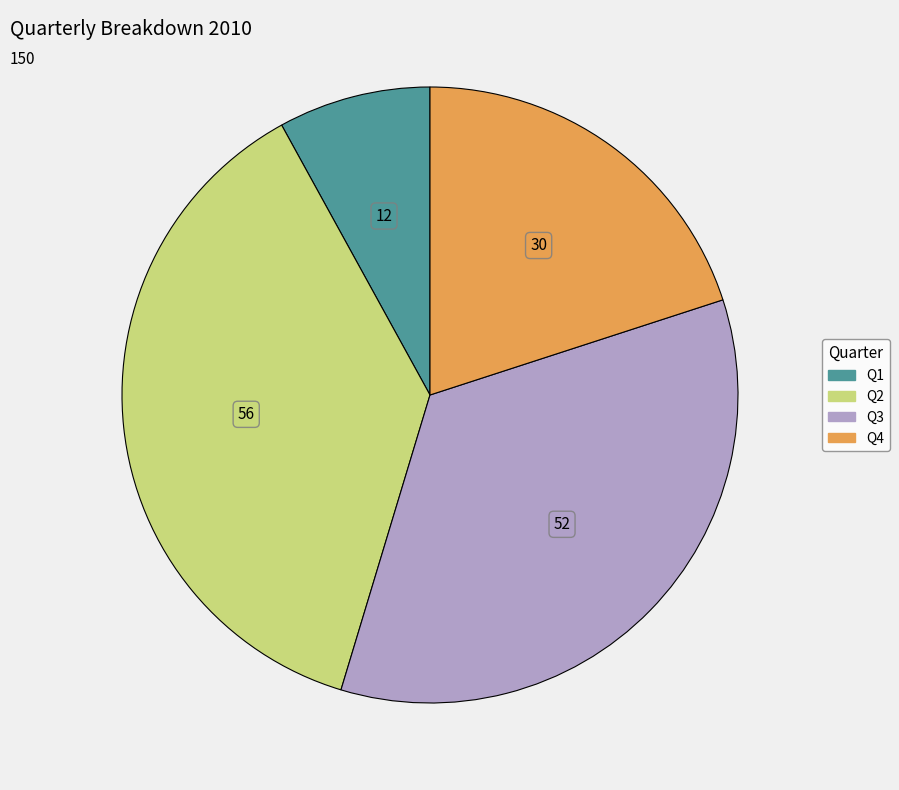

Which category has the biggest portion of the pie?

Q2